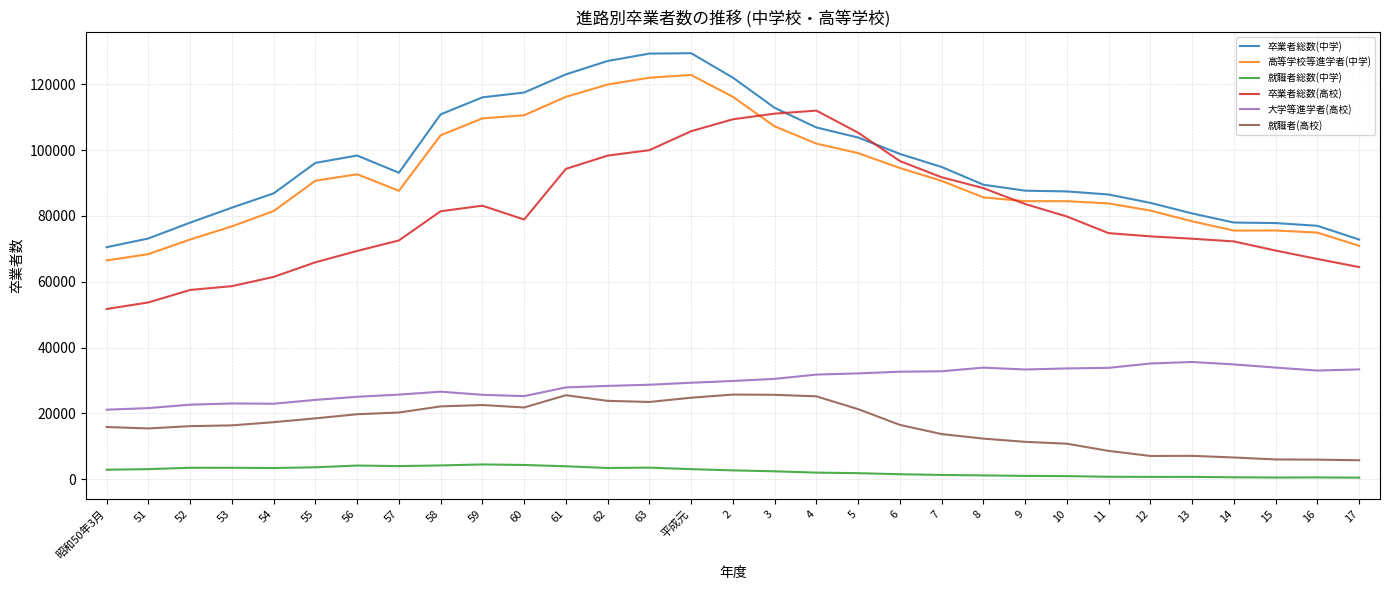

Which series has the largest total across all categories?

卒業者総数(中学)